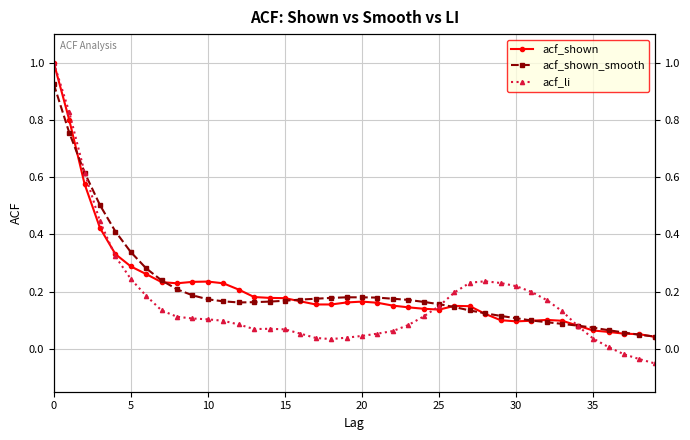

Reading left to right, what are all the values shown in this chart?

acf_shown: 1.0	0.8	0.6	0.4	0.3	0.3	0.3	0.2	0.2	0.2	0.2	0.2	0.2	0.2	0.2	0.2	0.2	0.2	0.2	0.2	0.2	0.2	0.2	0.1	0.1	0.1	0.1	0.1	0.1	0.1	0.1	0.1	0.1	0.1	0.1	0.1	0.1	0.1	0.1	0.0
acf_shown_smooth: 0.9	0.8	0.6	0.5	0.4	0.3	0.3	0.2	0.2	0.2	0.2	0.2	0.2	0.2	0.2	0.2	0.2	0.2	0.2	0.2	0.2	0.2	0.2	0.2	0.2	0.2	0.1	0.1	0.1	0.1	0.1	0.1	0.1	0.1	0.1	0.1	0.1	0.1	0.0	0.0
acf_li: 1.0	0.8	0.6	0.4	0.3	0.2	0.2	0.1	0.1	0.1	0.1	0.1	0.1	0.1	0.1	0.1	0.1	0.0	0.0	0.0	0.0	0.1	0.1	0.1	0.1	0.1	0.2	0.2	0.2	0.2	0.2	0.2	0.2	0.1	0.1	0.0	0.0	-0.0	-0.0	-0.1